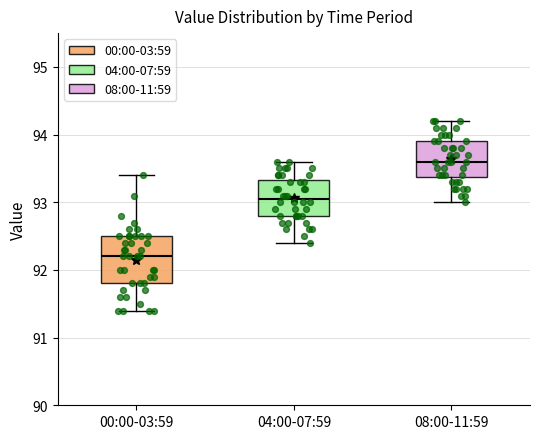

Which box has the highest median line?

08:00-11:59